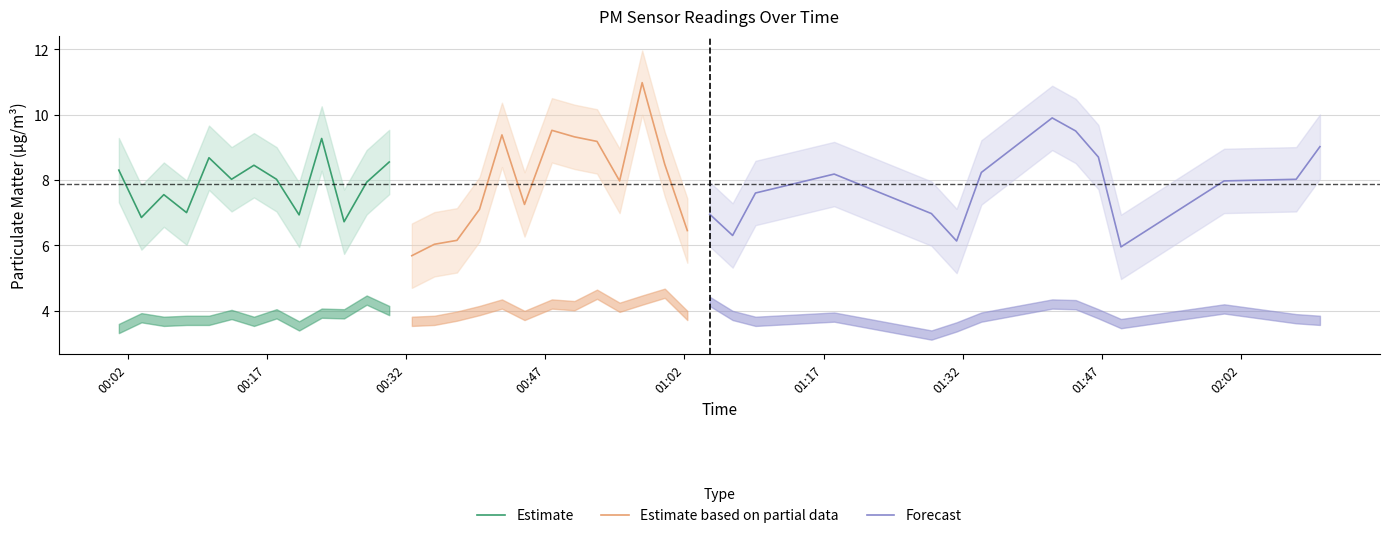

What is the lowest value of the Estimate series?

6.7